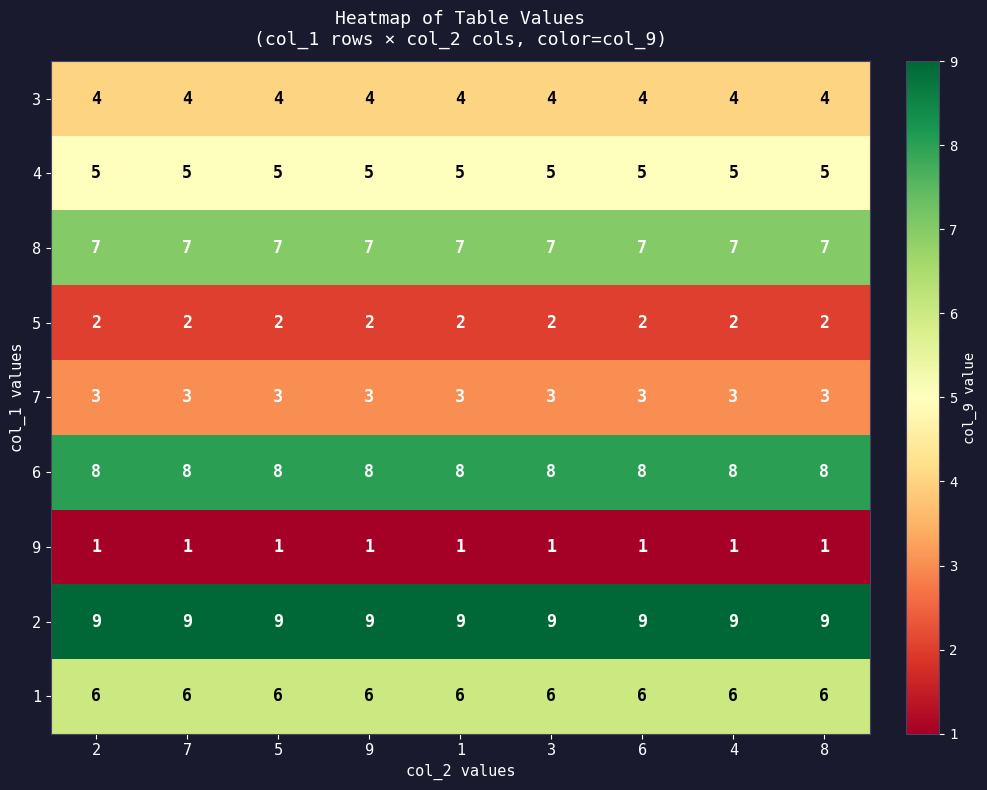

How many distinct data groups are displayed?

9